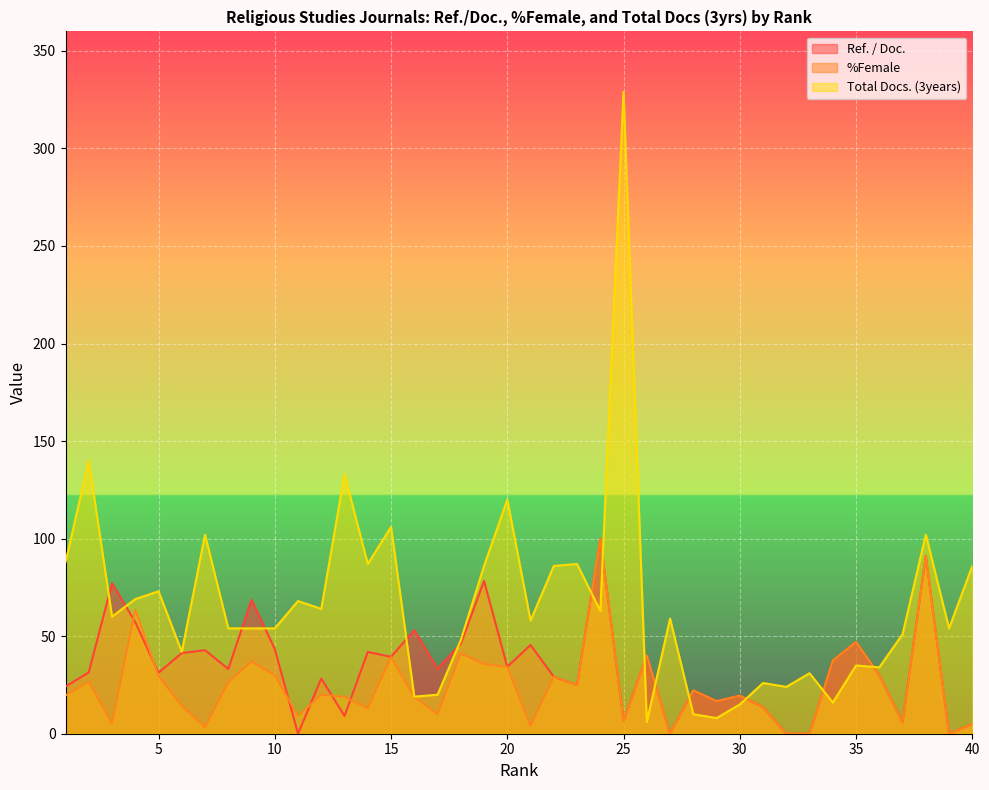

At which label does Total Docs. (3years) reach its peak?

25